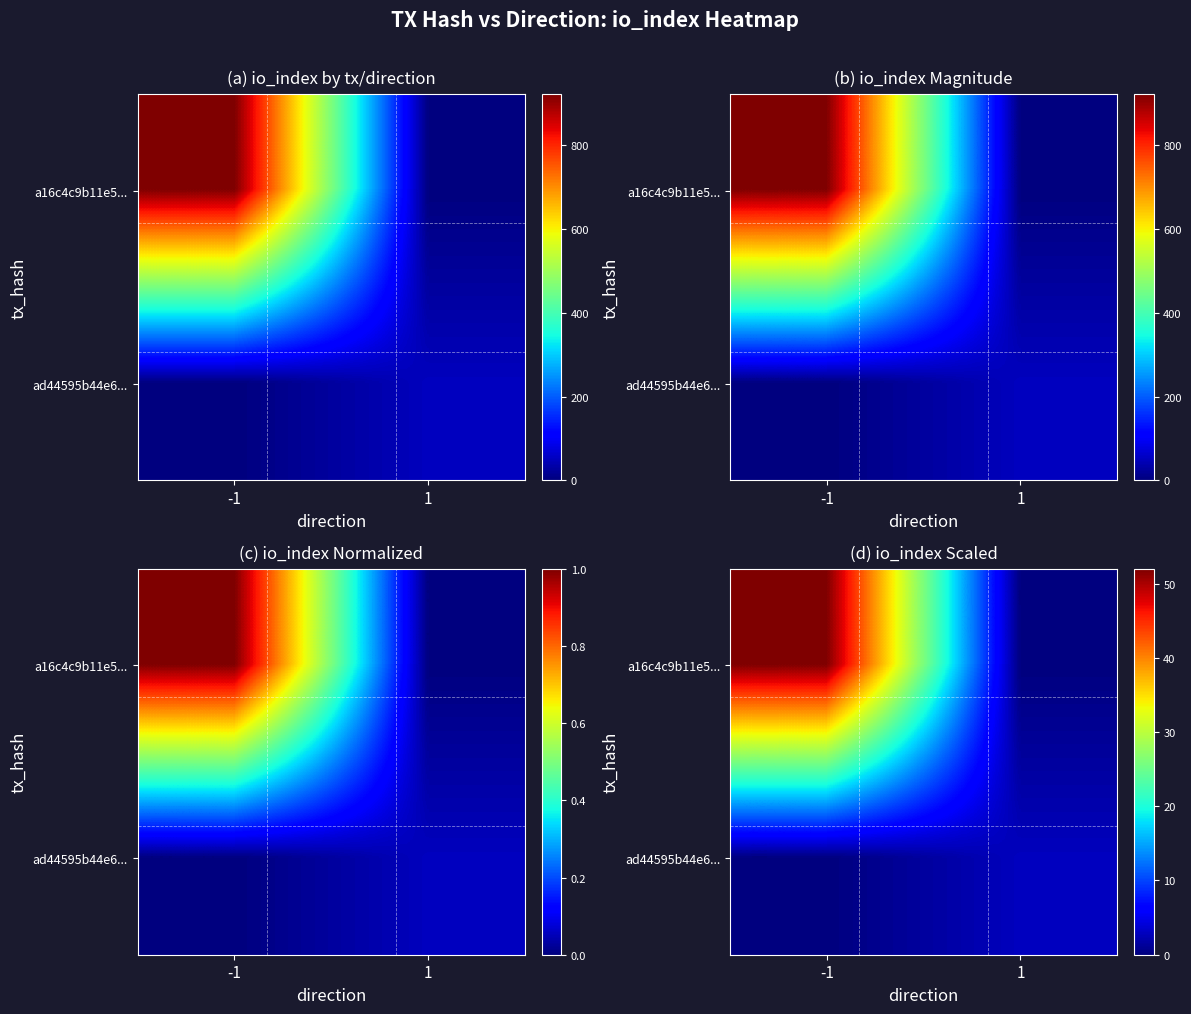

What is the total value across all series at -1?

52.0